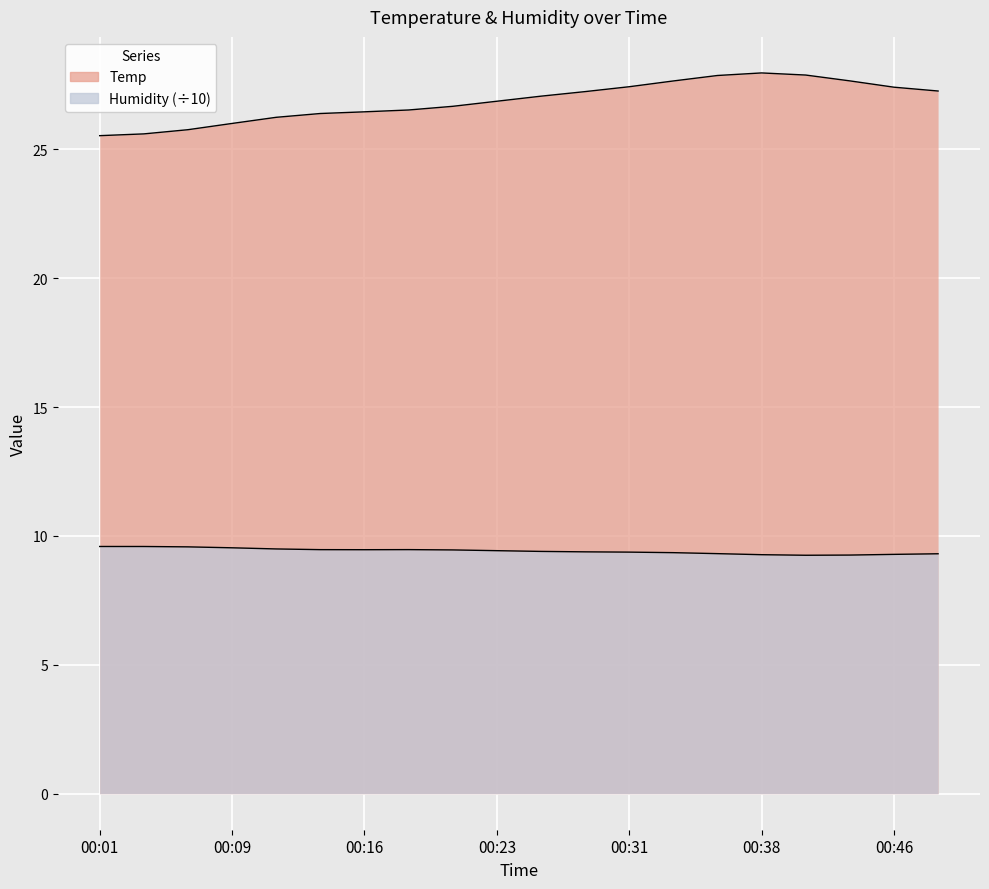

Is it true that the value at 00:04 is 8.9?

False